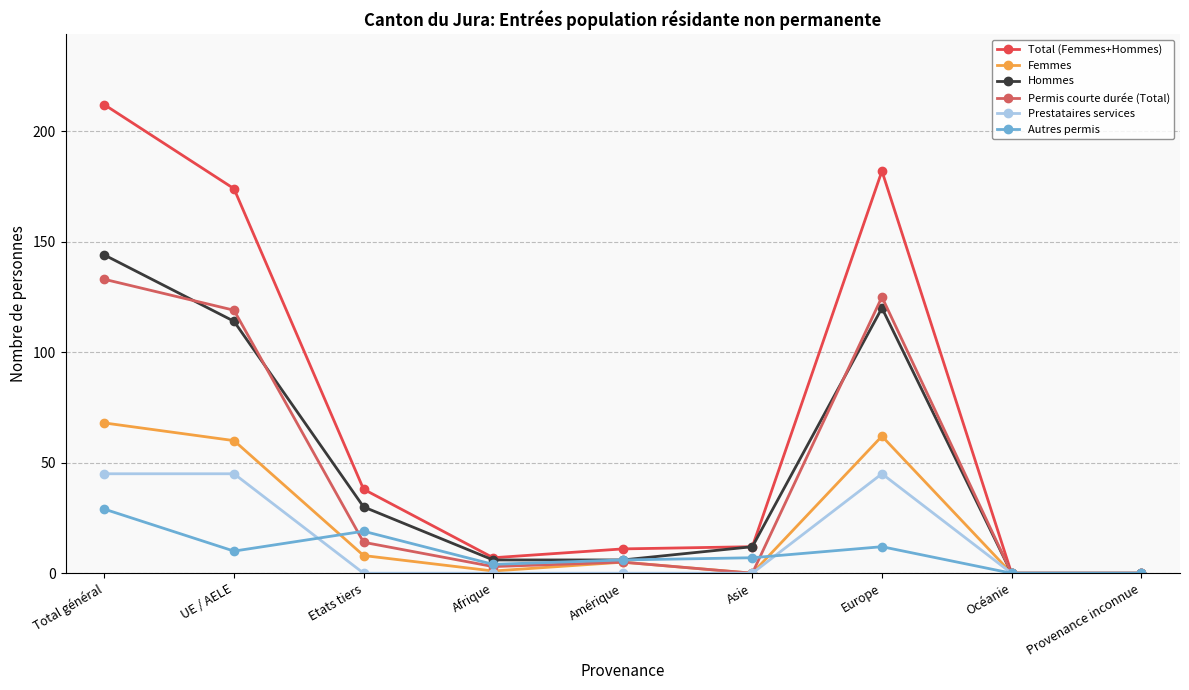

What is the greatest value displayed?

212